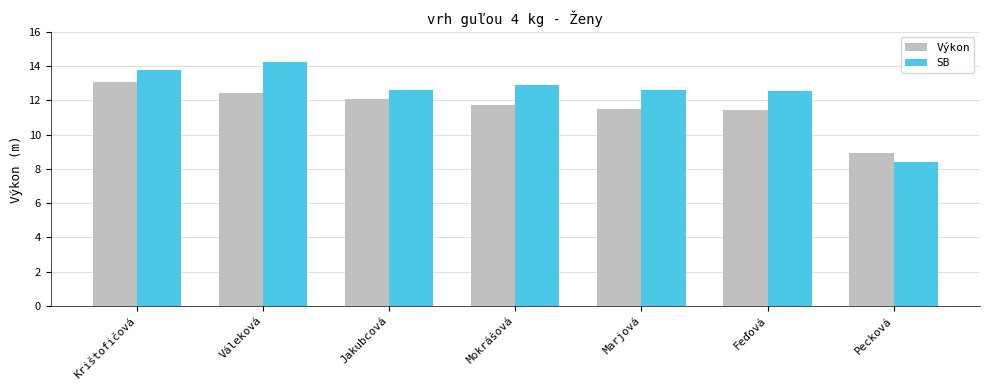

Count the number of categories in the chart.

7